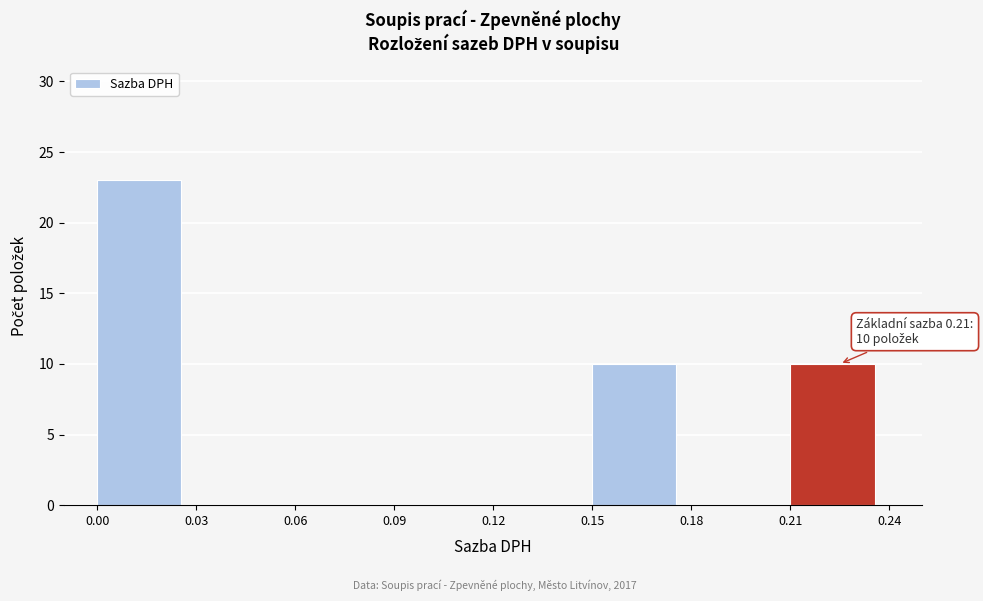

Which range on the x-axis has the tallest bar?

0.00 to 0.03